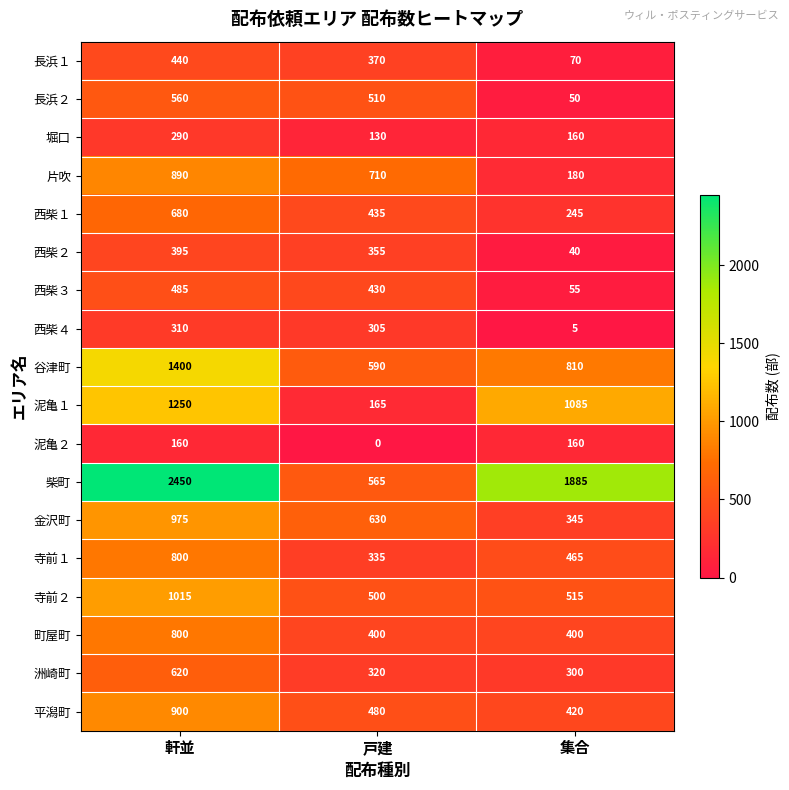

What is the difference between the highest and lowest values at 軒並?

2290